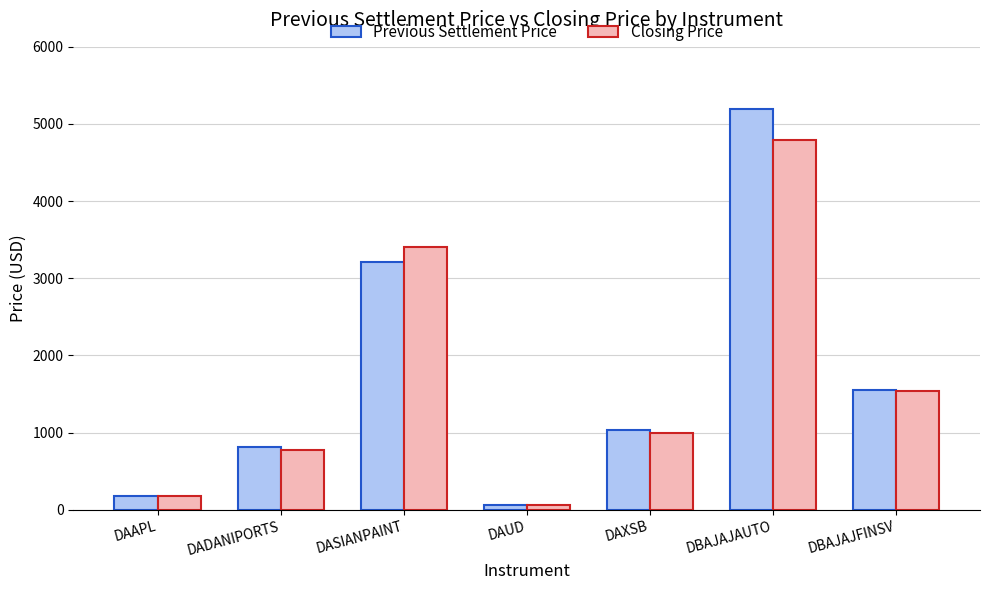

What is the difference between the maximum and minimum values in the Previous Settlement Price series?

5123.4